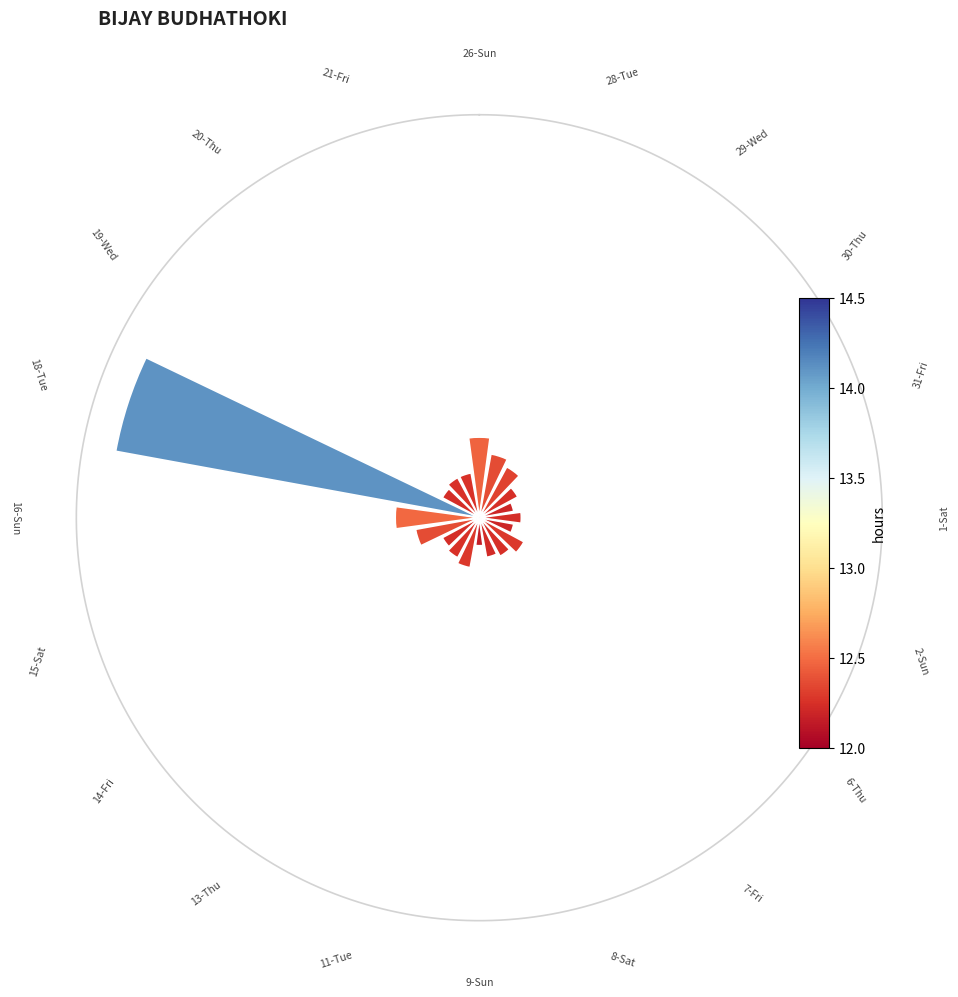

Does 8 account for over 50% of the chart?

No